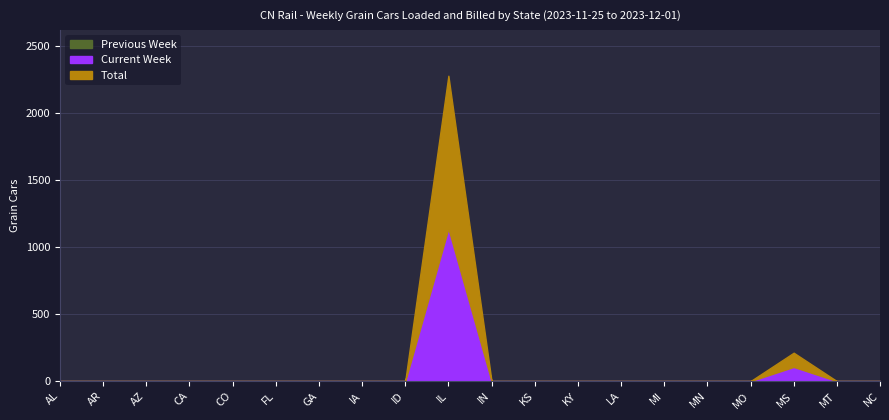

Reading right to left, what are all the values shown in this chart?

Current Week: NC=0	MT=0	MS=106	MO=0	MN=0	MI=0	LA=0	KY=0	KS=0	IN=0	IL=1140	ID=0	IA=0	GA=0	FL=0	CO=0	CA=0	AZ=0	AR=0	AL=0
Total: NC=0	MT=0	MS=212	MO=0	MN=0	MI=0	LA=0	KY=0	KS=0	IN=0	IL=2280	ID=0	IA=0	GA=0	FL=0	CO=0	CA=0	AZ=0	AR=0	AL=0